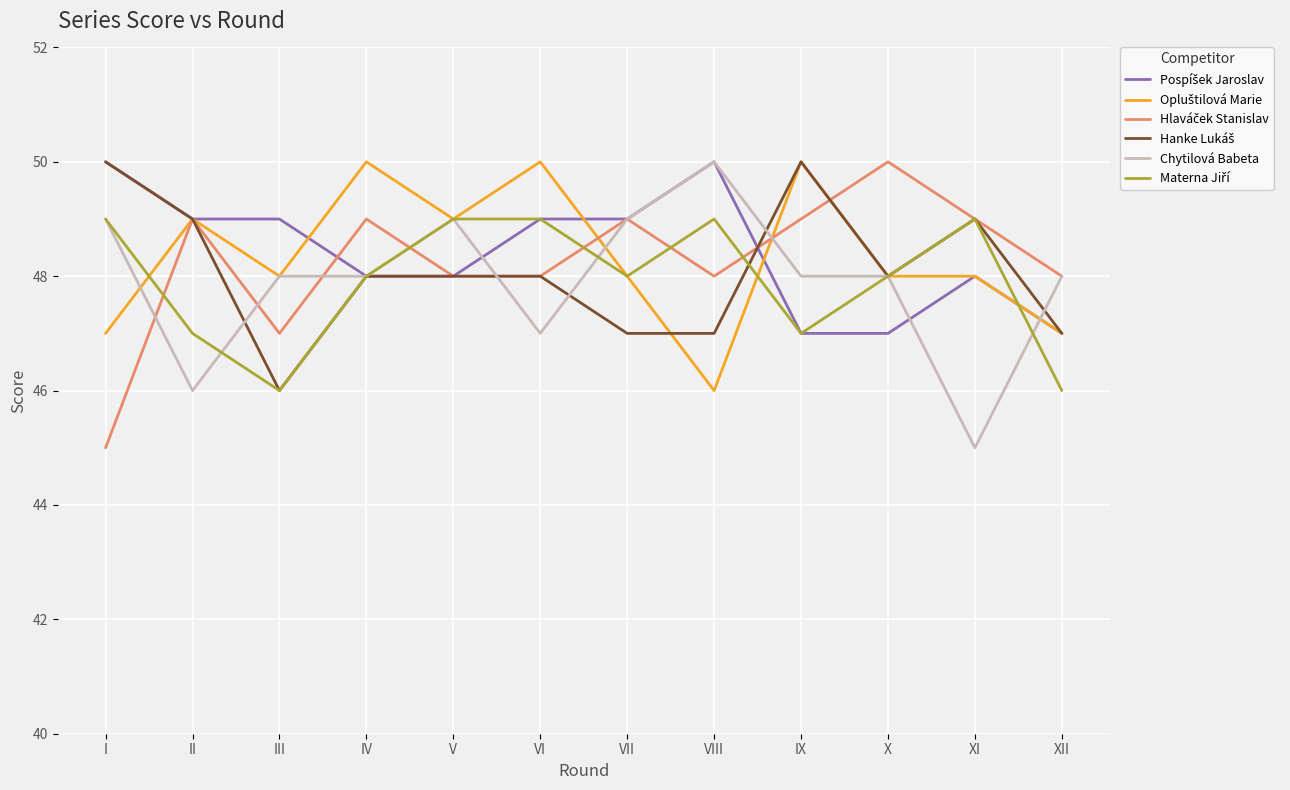

What is the total value across all series at IV?

291